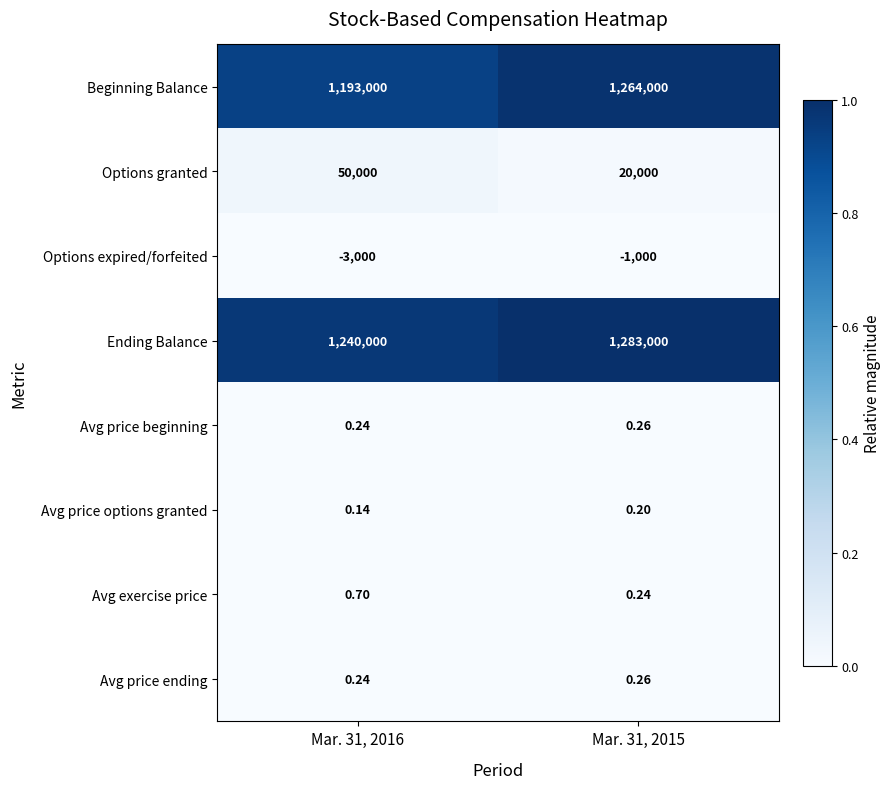

Which series has the largest total across all categories?

Ending Balance